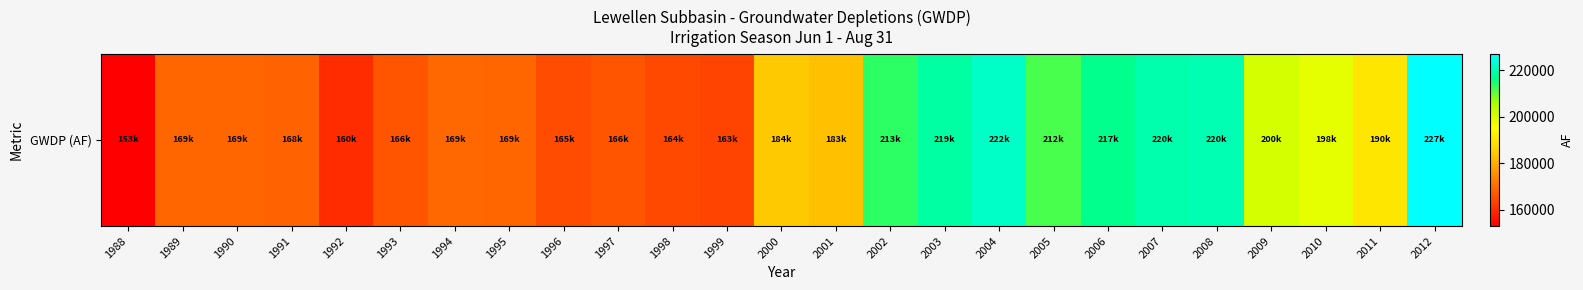

List the labels in order of value, smallest first.

1988, 1992, 1999, 1998, 1996, 1993, 1997, 1991, 1995, 1989, 1990, 1994, 2001, 2000, 2011, 2010, 2009, 2005, 2002, 2006, 2003, 2007, 2008, 2004, 2012